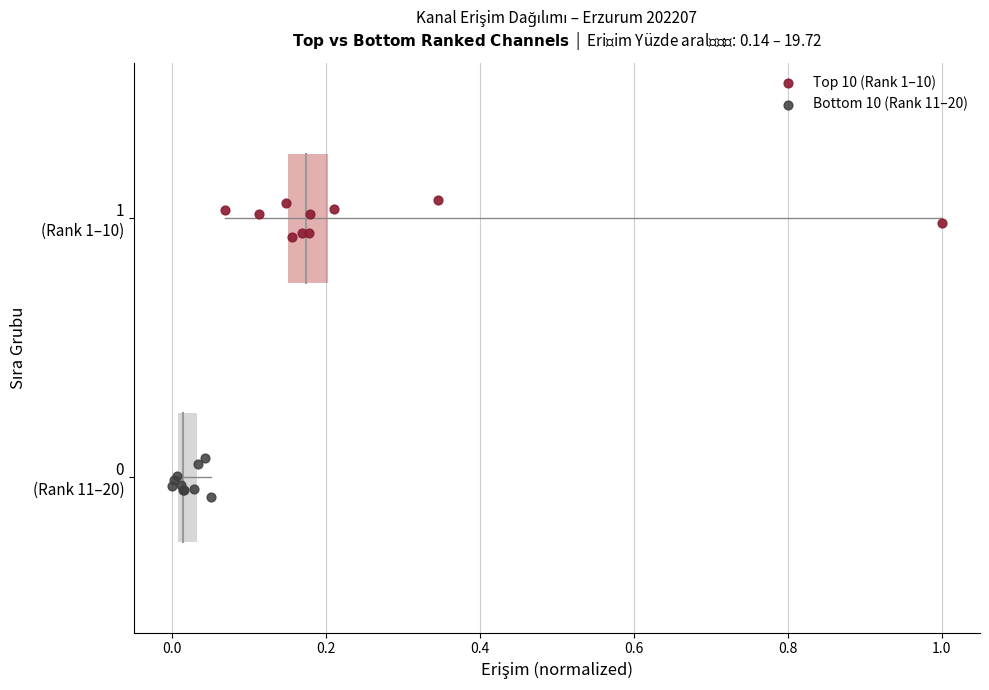

Which series contains the highest Y value?

Top 10 (Rank 1–10)